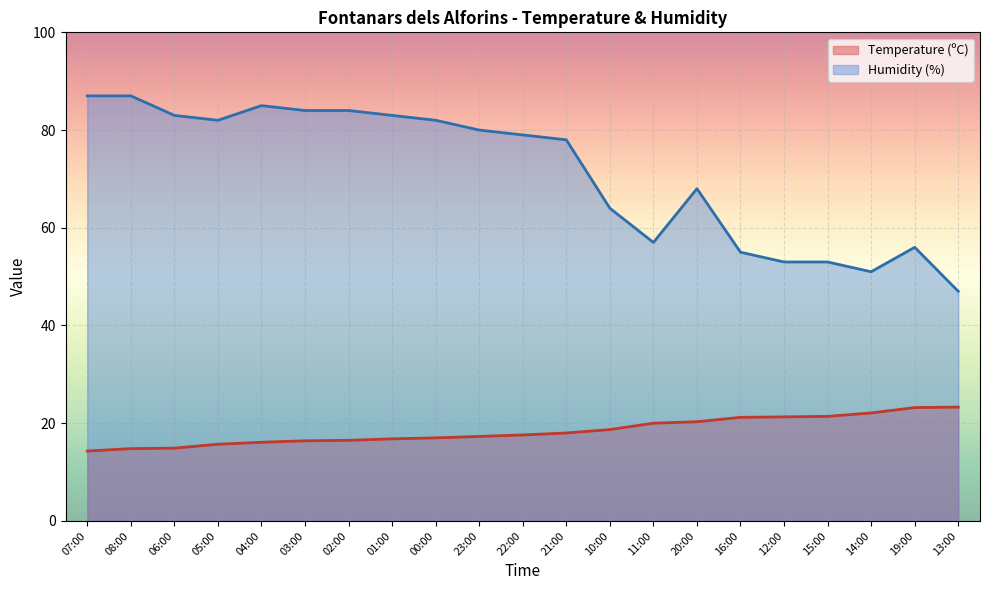

True or false: Temperature (ºC) and Humidity (%) intersect in this chart.

False